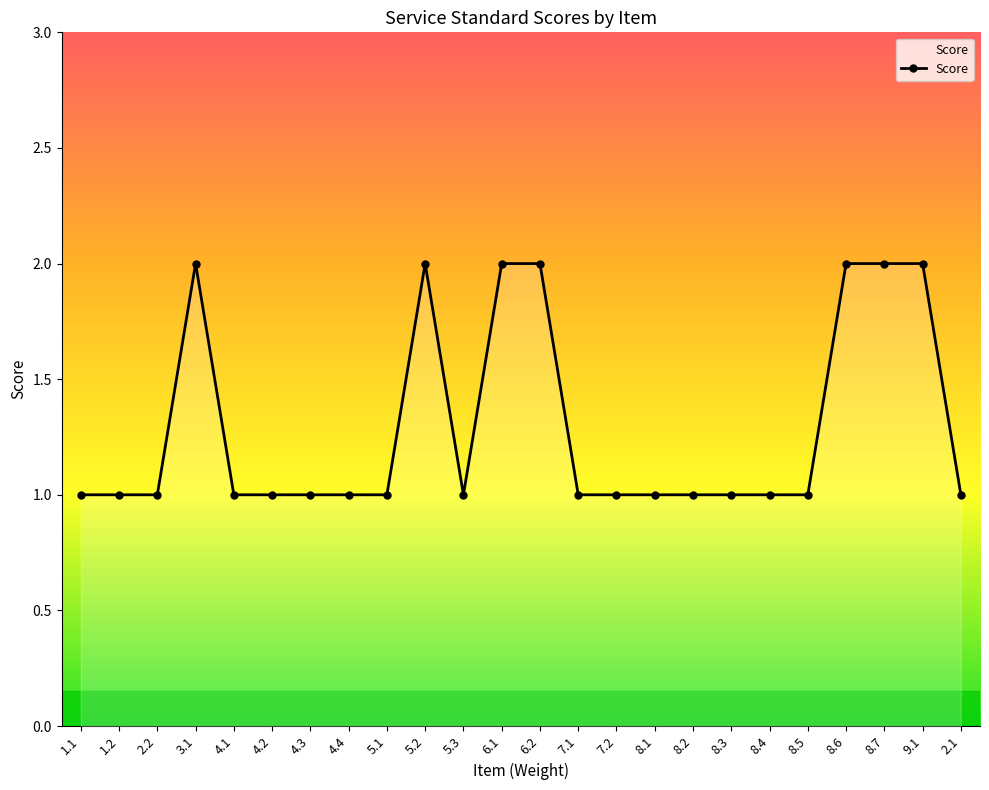

What is the ratio of the value at 8.2 to the value at 3.1?

0.5